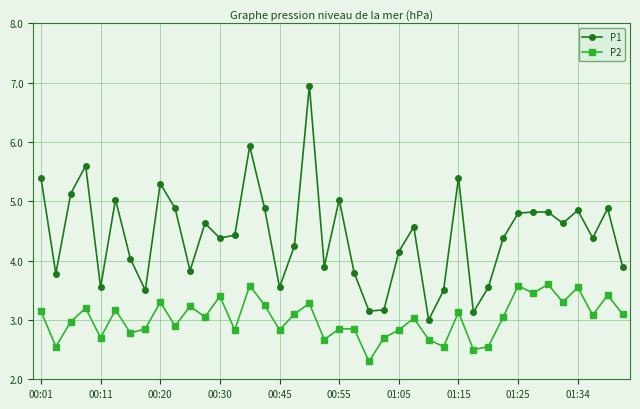

Which series has the largest total across all categories?

P1